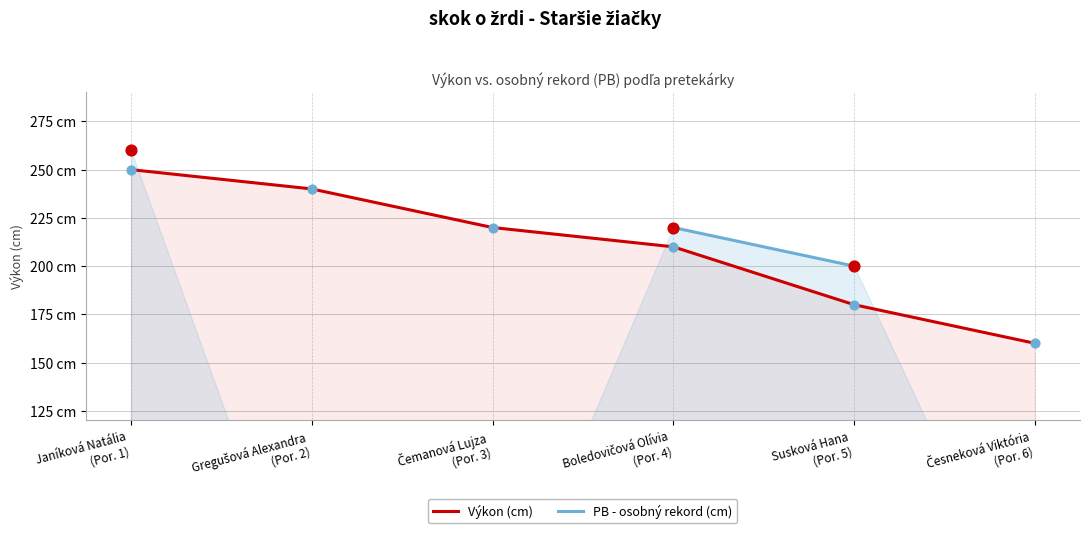

What are all the series names shown in the legend?

Výkon (cm), PB - osobný rekord (cm)